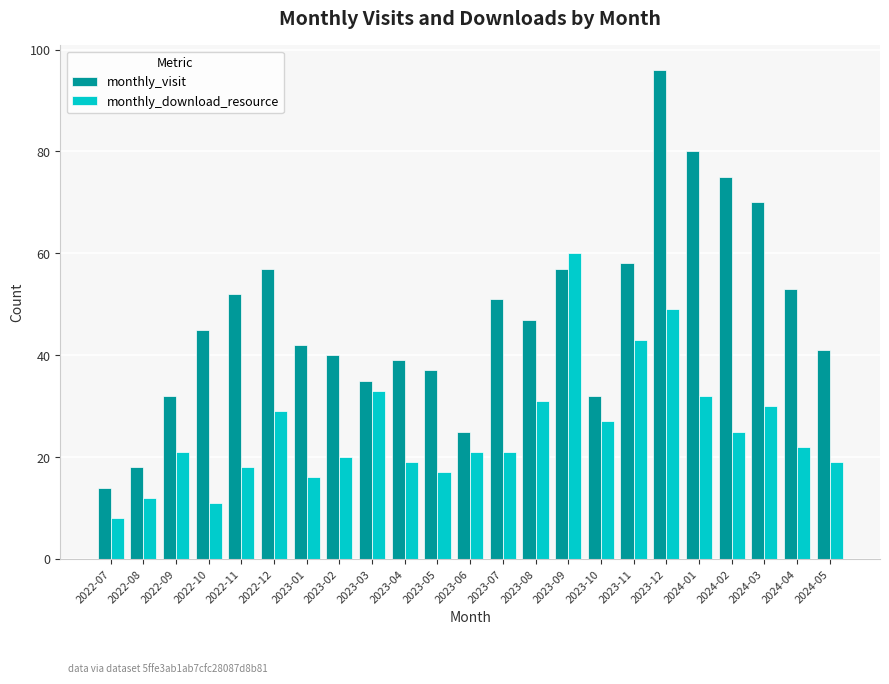

Which series has the largest range (max minus min)?

monthly_visit